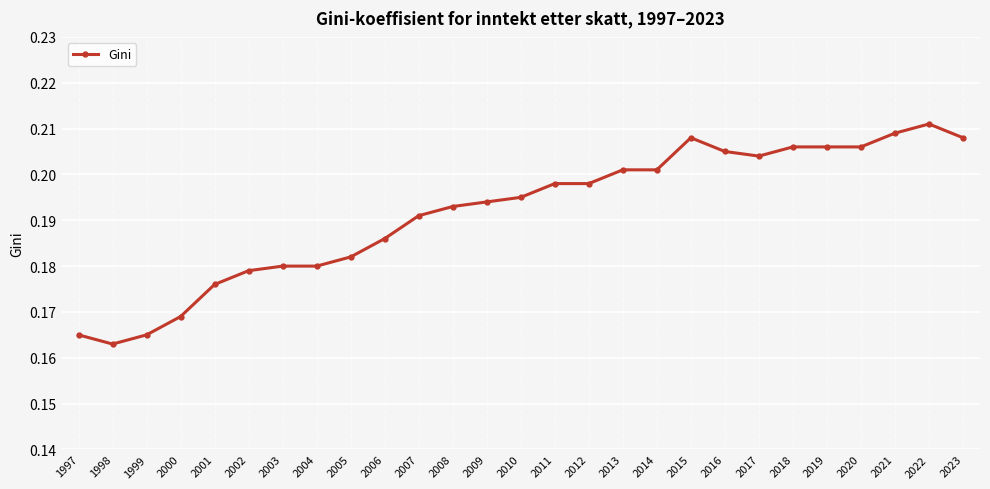

Where is the first local minimum?

1998